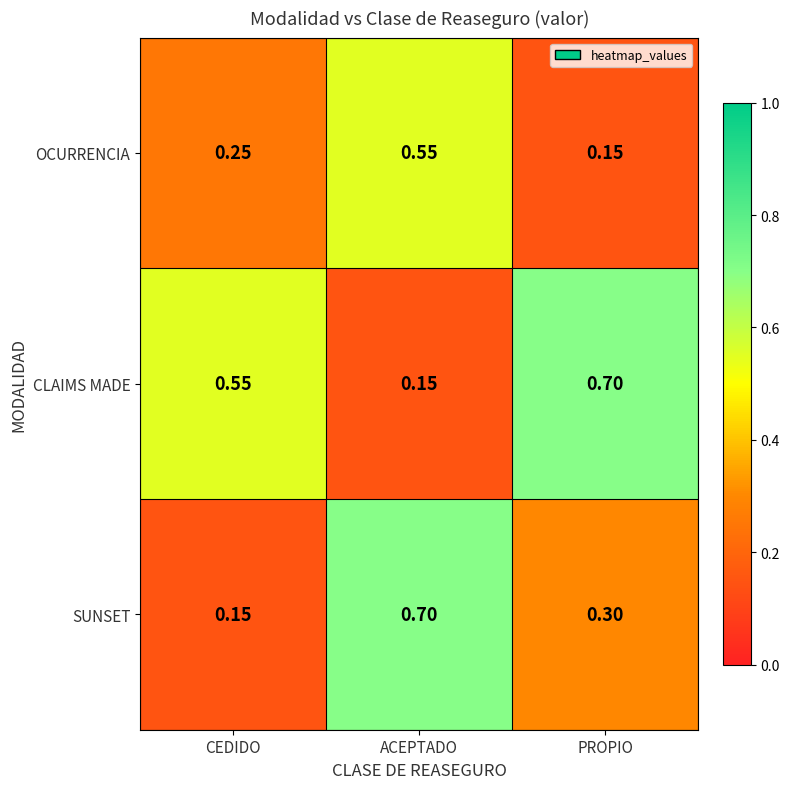

At CEDIDO, list the series in order from largest to smallest.

CLAIMS MADE, OCURRENCIA, SUNSET